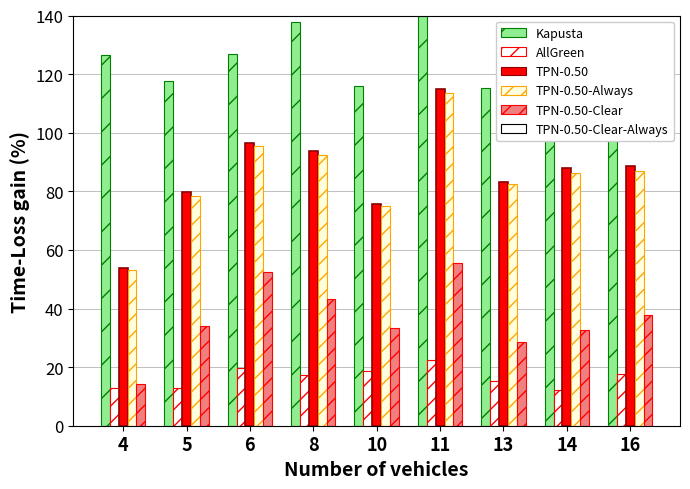

How many bars are there in total?

45